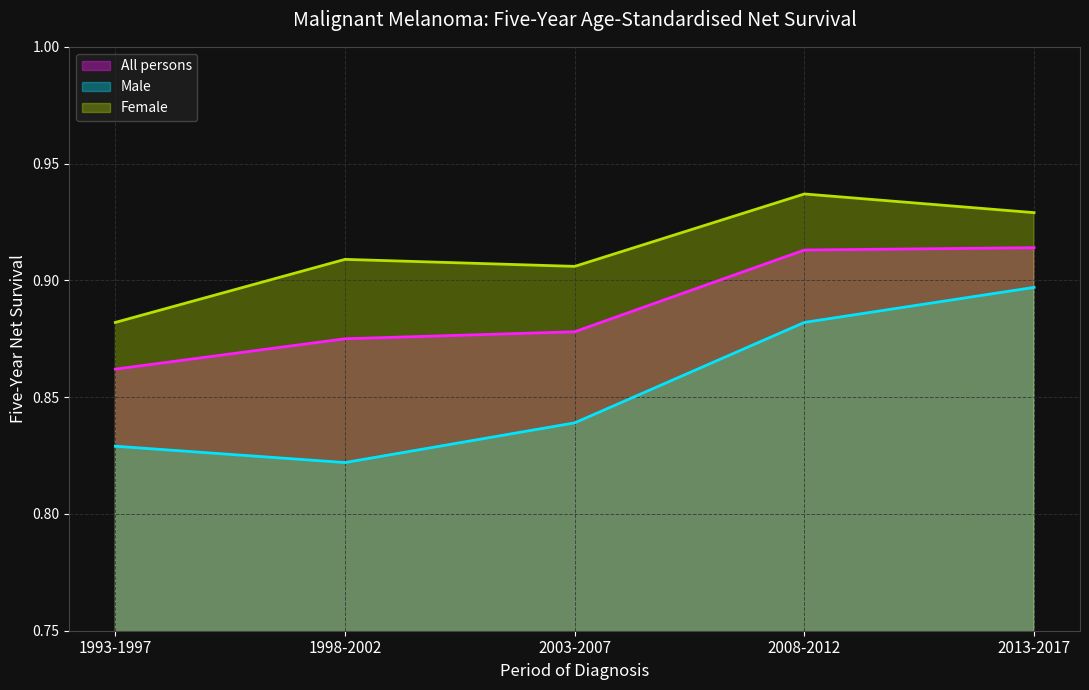

Which series has the widest spread of values?

Male